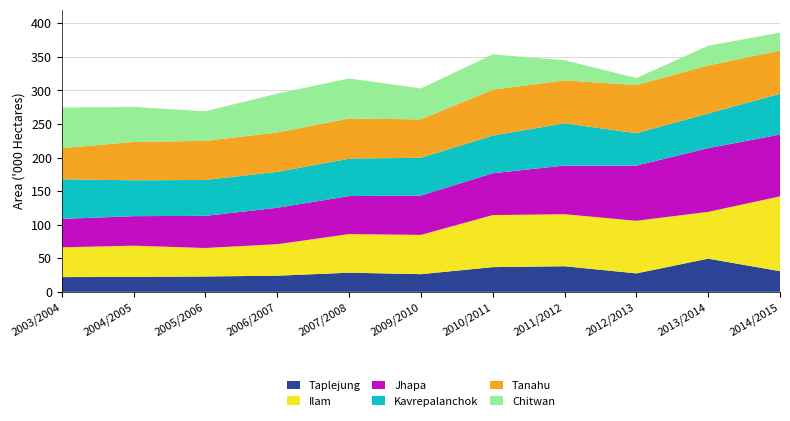

Reading right to left, transcribe all the data shown in this chart.

Taplejung: 30770	49408	27450	38116	36795	26300	28495	24019	22881	22171	21960
Ilam: 111452	69654	78385	77500	77500	58500	57526	46940	42415	46550	44350
Jhapa: 92000	95000	82140	72460	62310	58600	56627	54250	47838	44000	42300
Kavrepalanchok: 60849	51592	48334	62937	56096	56288	55640	53500	53500	53400	59000
Tanahu: 64300	71630	71630	63970	68425	57147	59880	58708	58220	57096	46466
Chitwan: 26700	29250	10500	30000	52463	46060	59658	57820	44110	52147	60510